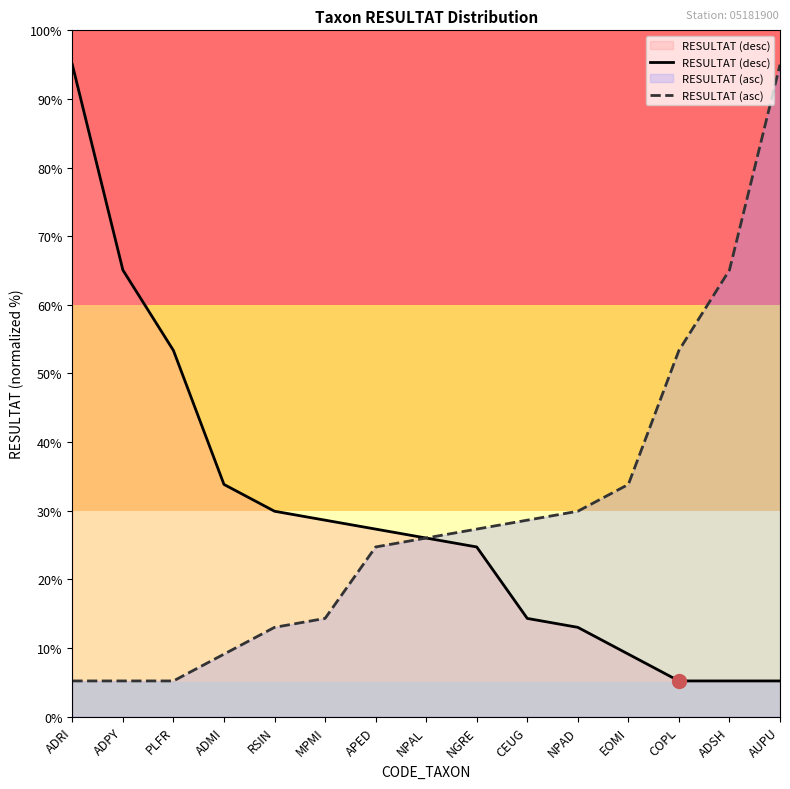

What is the label of the 7th point from the left?

APED